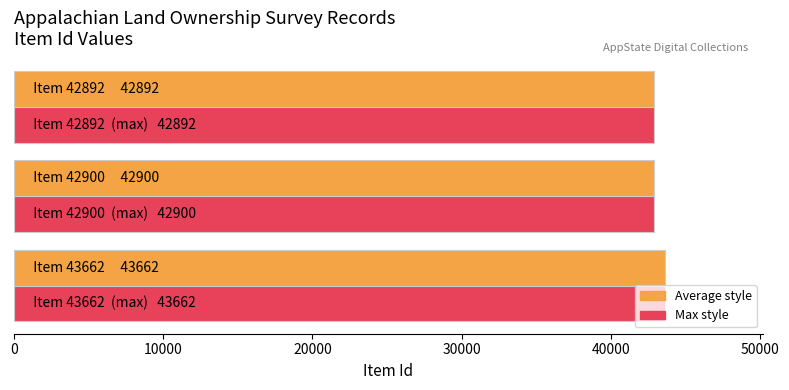

What is the minimum value shown in the chart?

42892